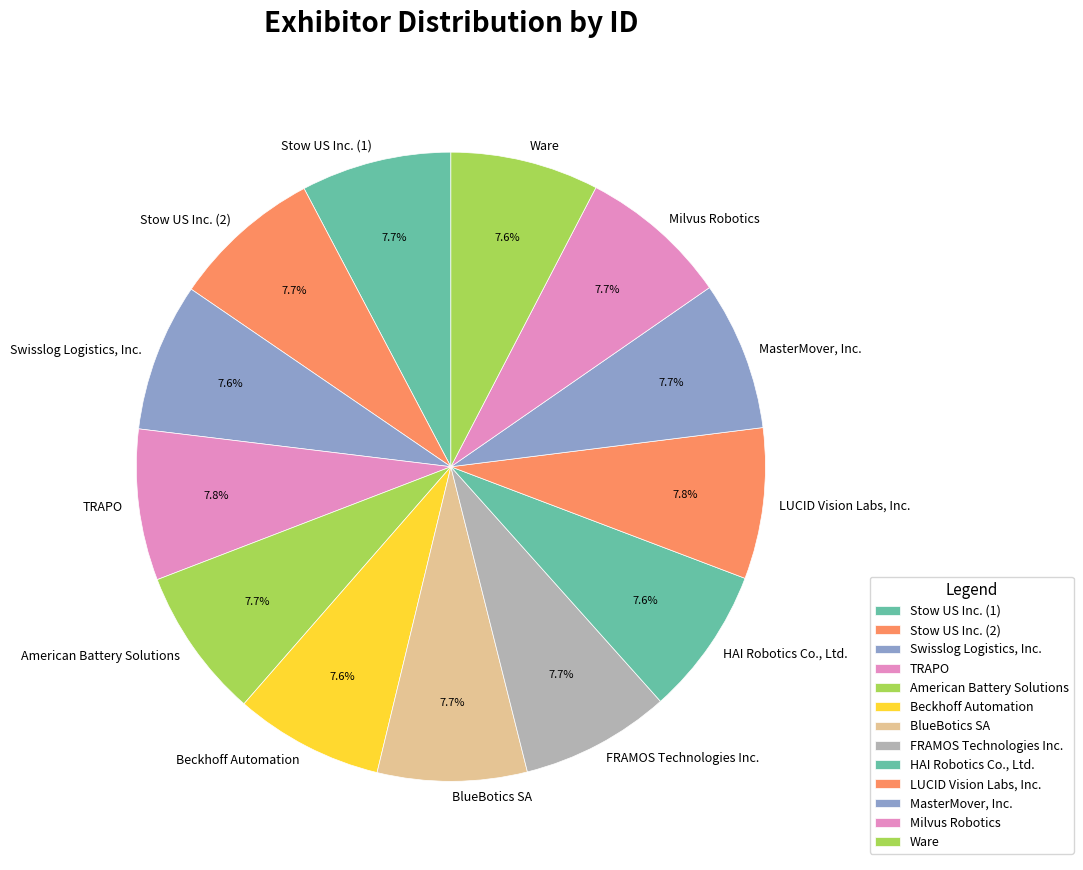

Combined, what portion of the pie is Milvus Robotics and BlueBotics SA?

15.4%